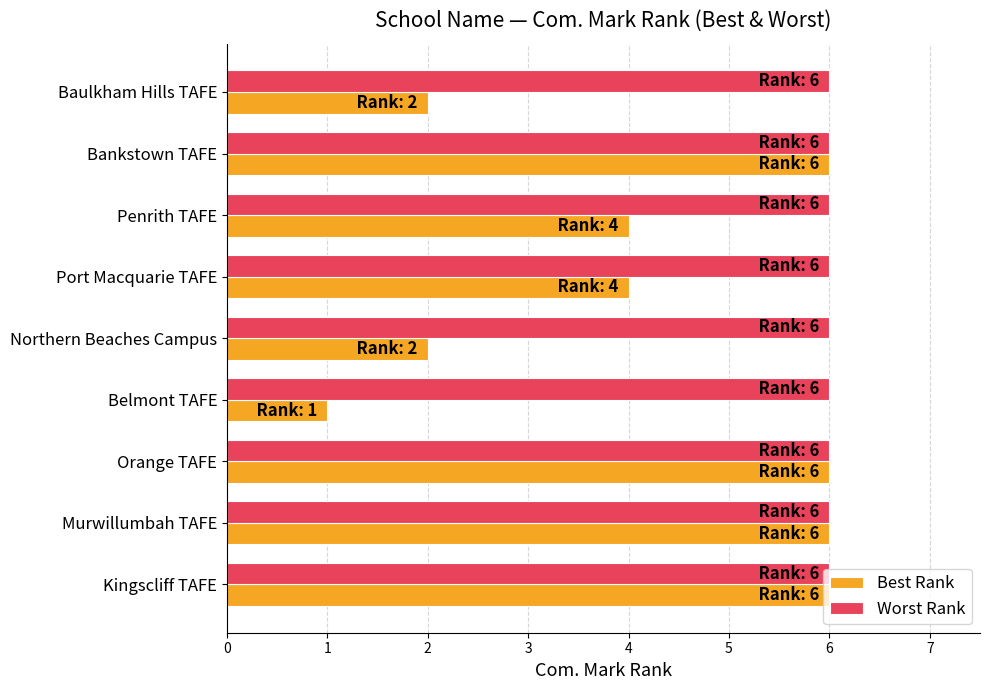

Between Belmont TAFE and Orange TAFE, which series saw the biggest shift?

Best Rank